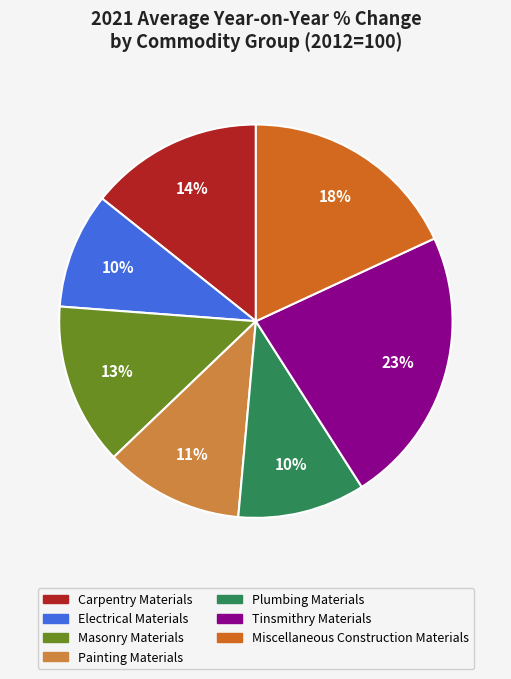

To the nearest percent, what is the difference between the Carpentry Materials and Masonry Materials slice percentages?

1%